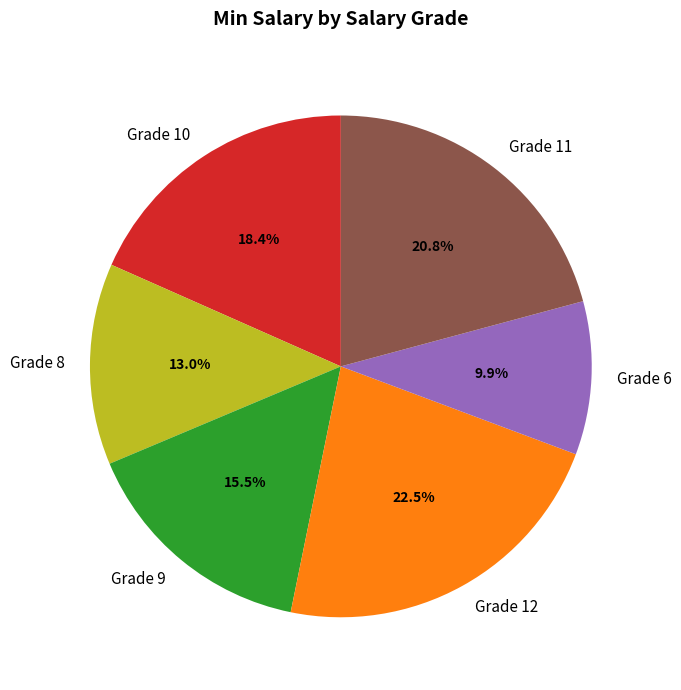

What percentage is the Grade 11 slice, to the nearest percent?

21%